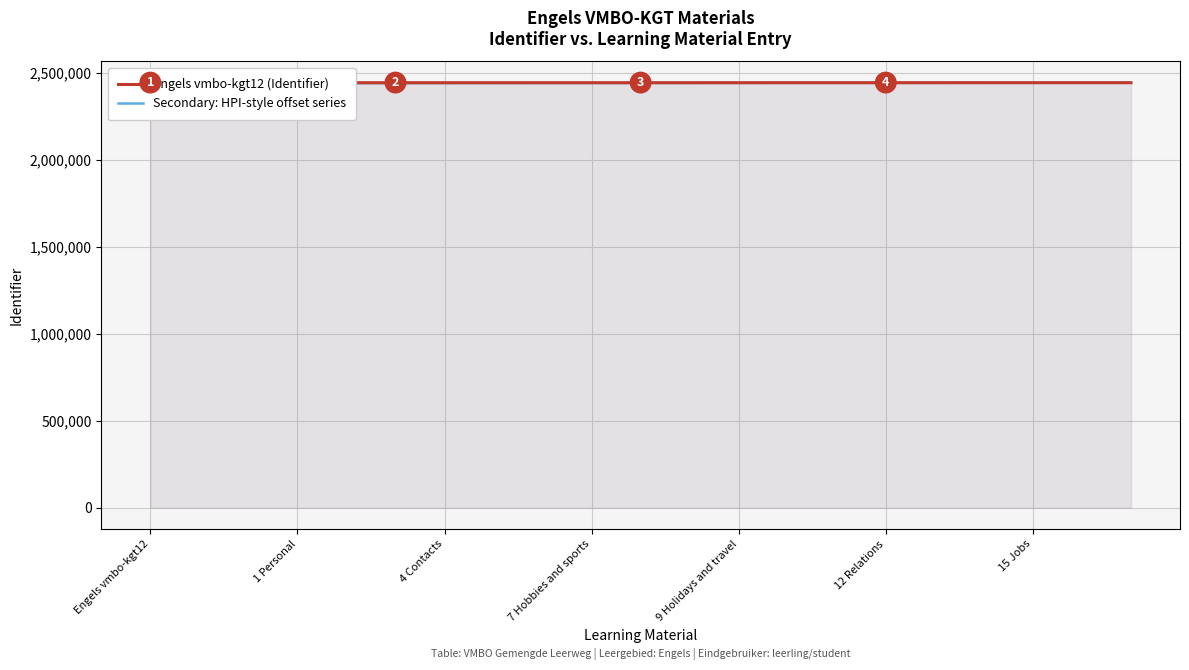

What is the label of the 9th point from the right?

9 Holidays and travel